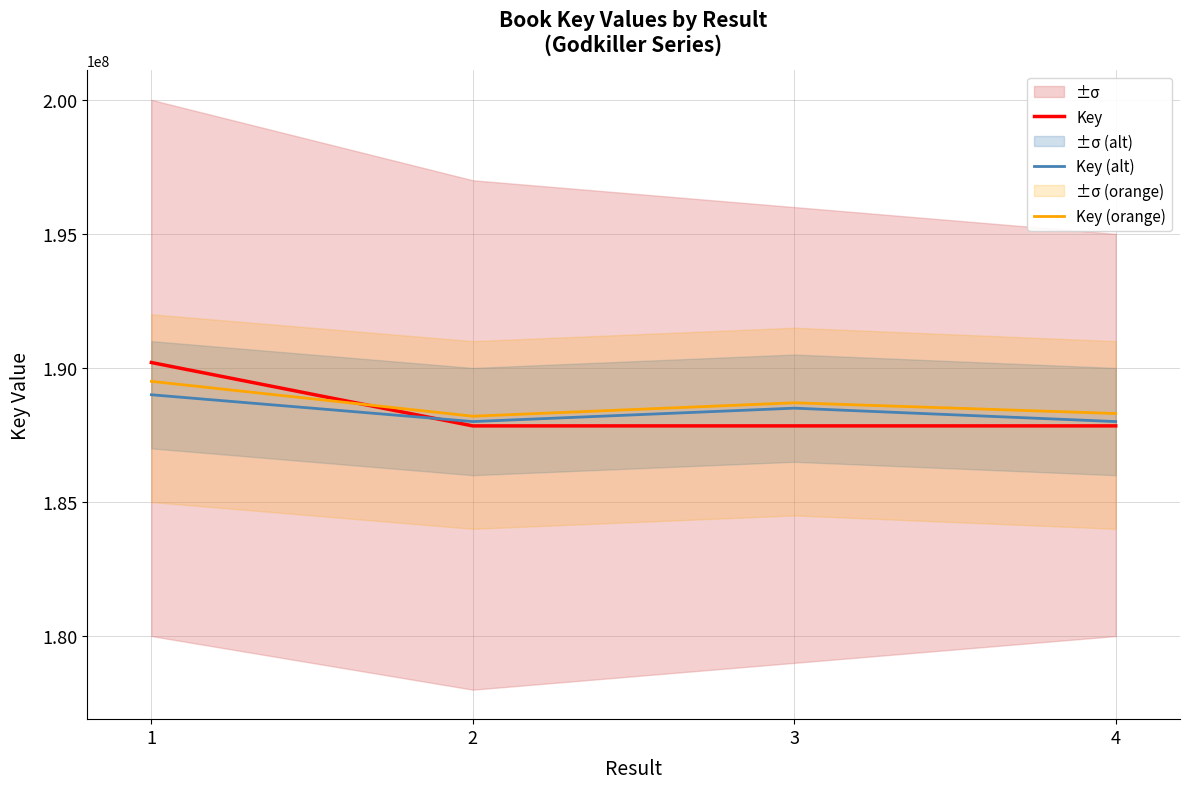

What is the difference between the highest and lowest values at 4?

461238